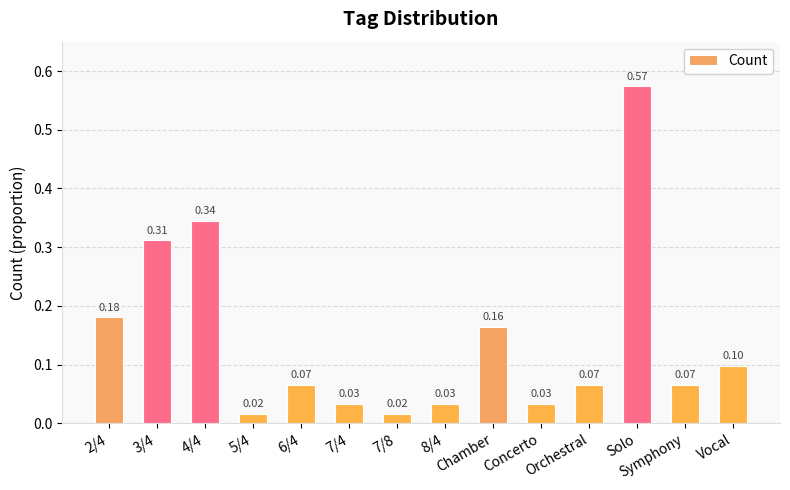

What is the label of the 1st bar from the right?

Vocal